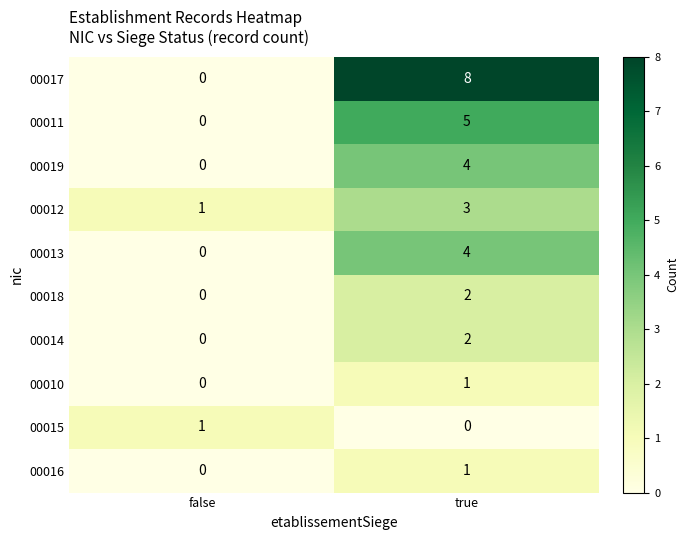

Reading left to right, extract all data points from this chart.

00017: 0	8
00011: 0	5
00019: 0	4
00012: 1	3
00013: 0	4
00018: 0	2
00014: 0	2
00010: 0	1
00015: 1	0
00016: 0	1